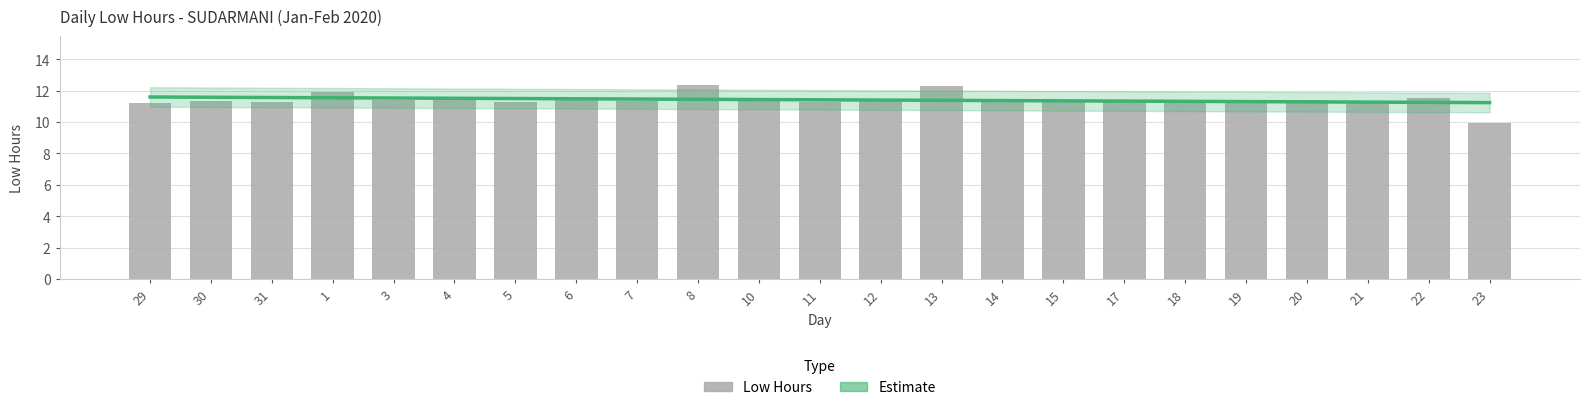

What is the label of the 10th bar from the right?

13